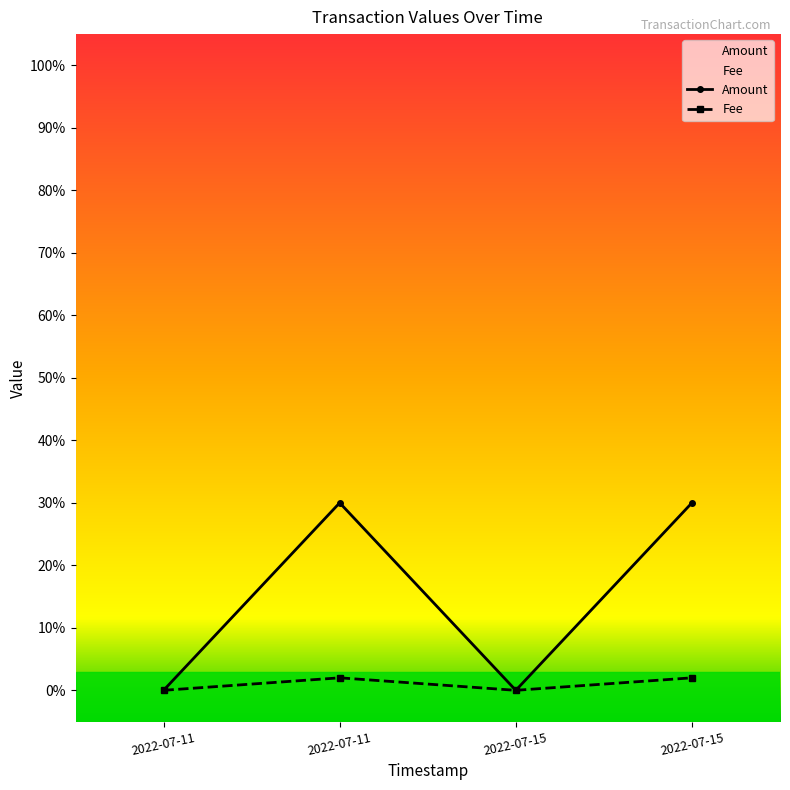

How many categories are shown in the chart?

4